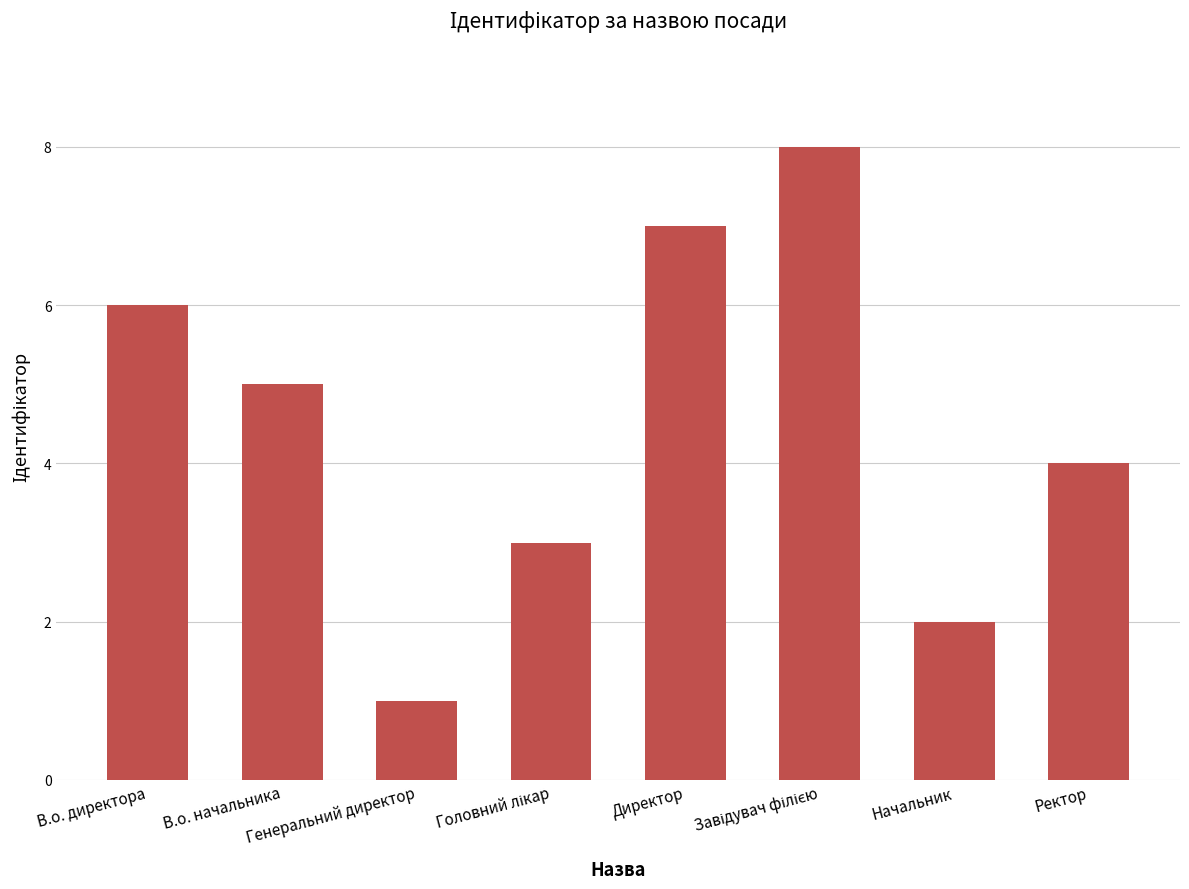

How many values are below 5?

4